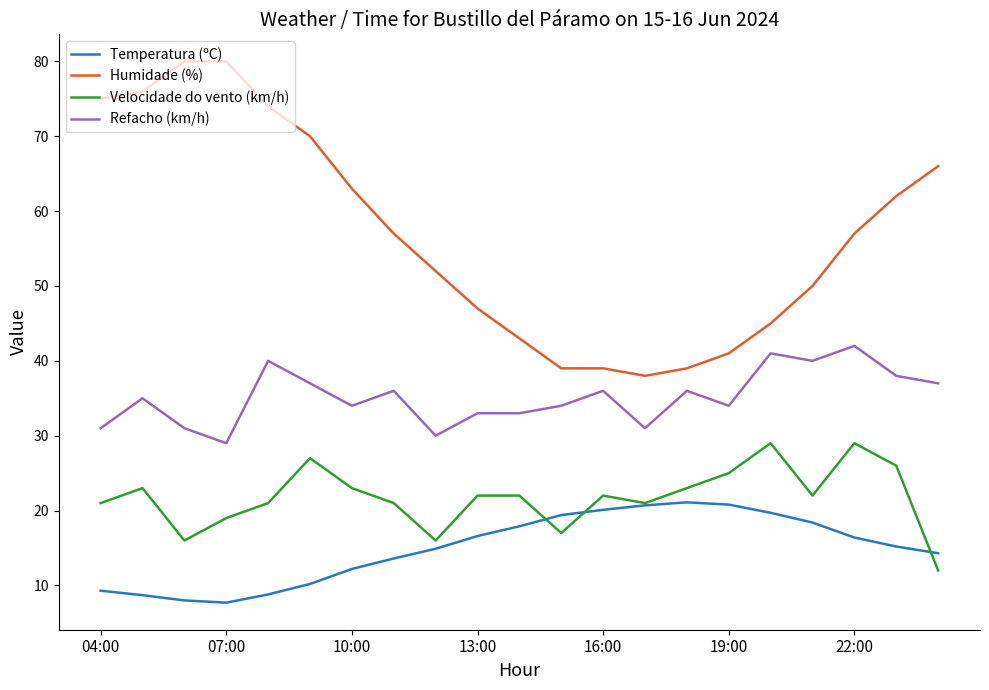

Which series has the widest spread of values?

Humidade (%)